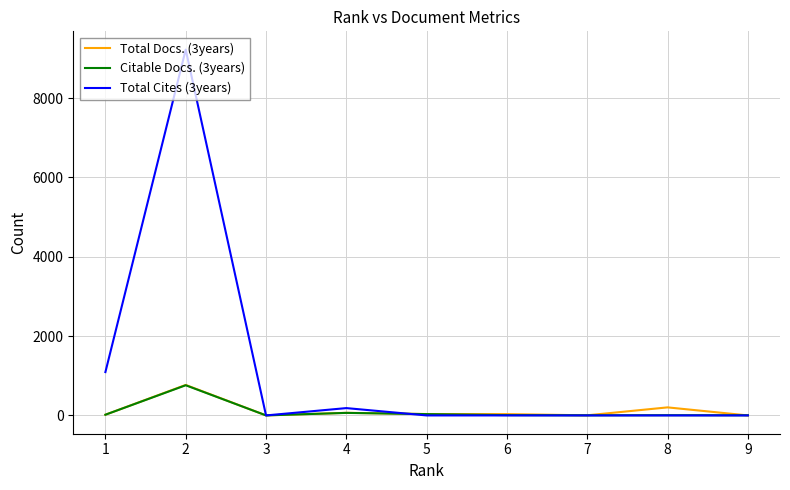

Which series has the largest total across all categories?

Total Cites (3years)